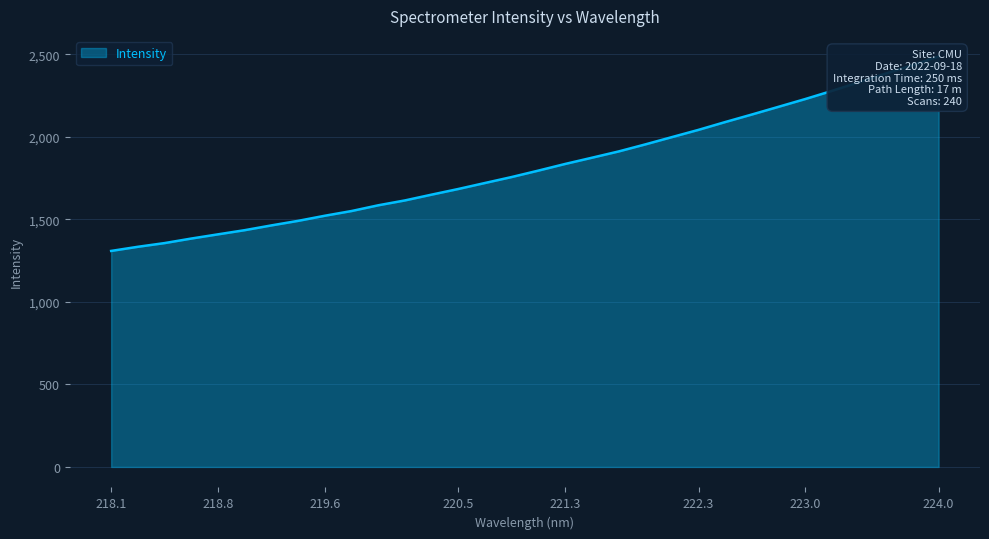

What is the ratio of the value at 220.7354 to the value at 219.2067?

1.2